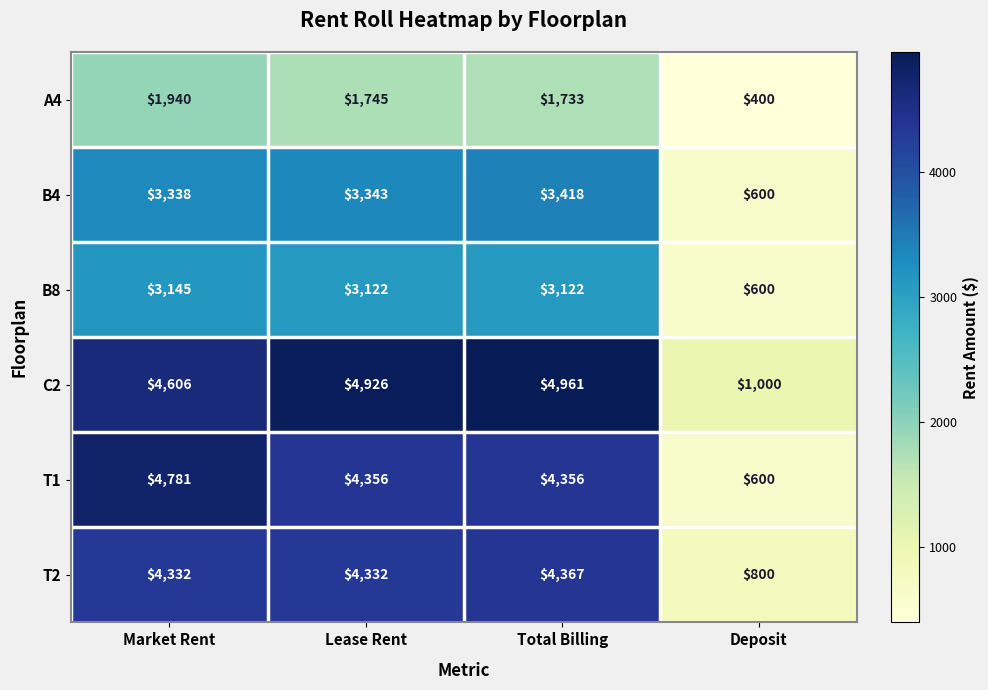

At which category does the chart reach its minimum across all series?

Deposit